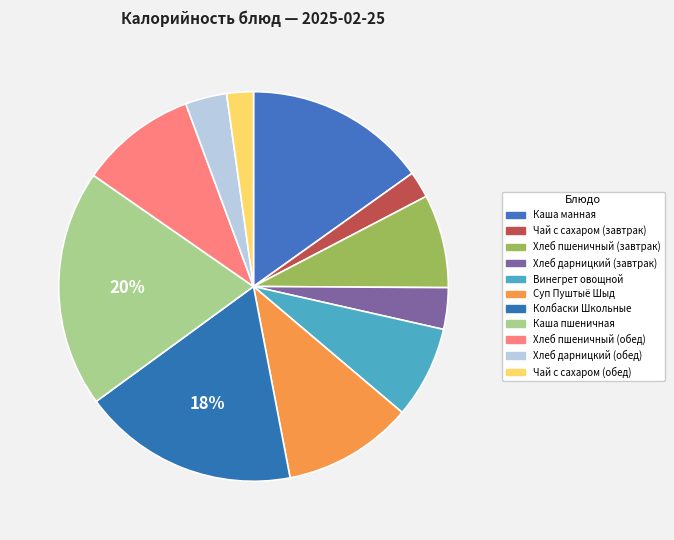

The Хлеб дарницкий (завтрак) slice represents 11% of the pie. True or false?

False